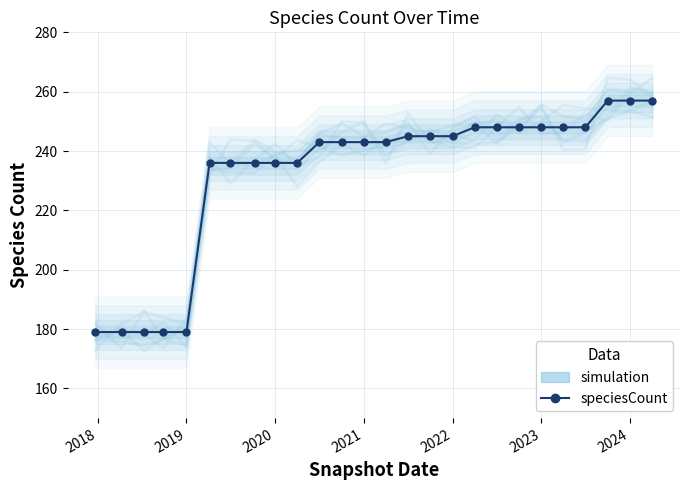

What is the sum of all values?

6041